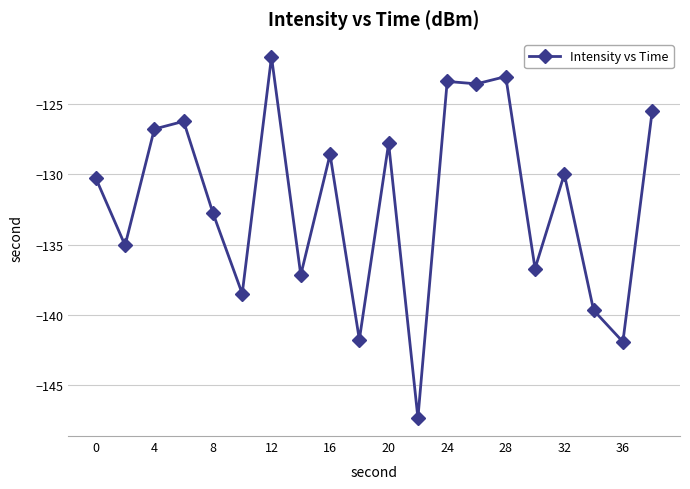

What is the difference between the maximum and minimum values?

25.7